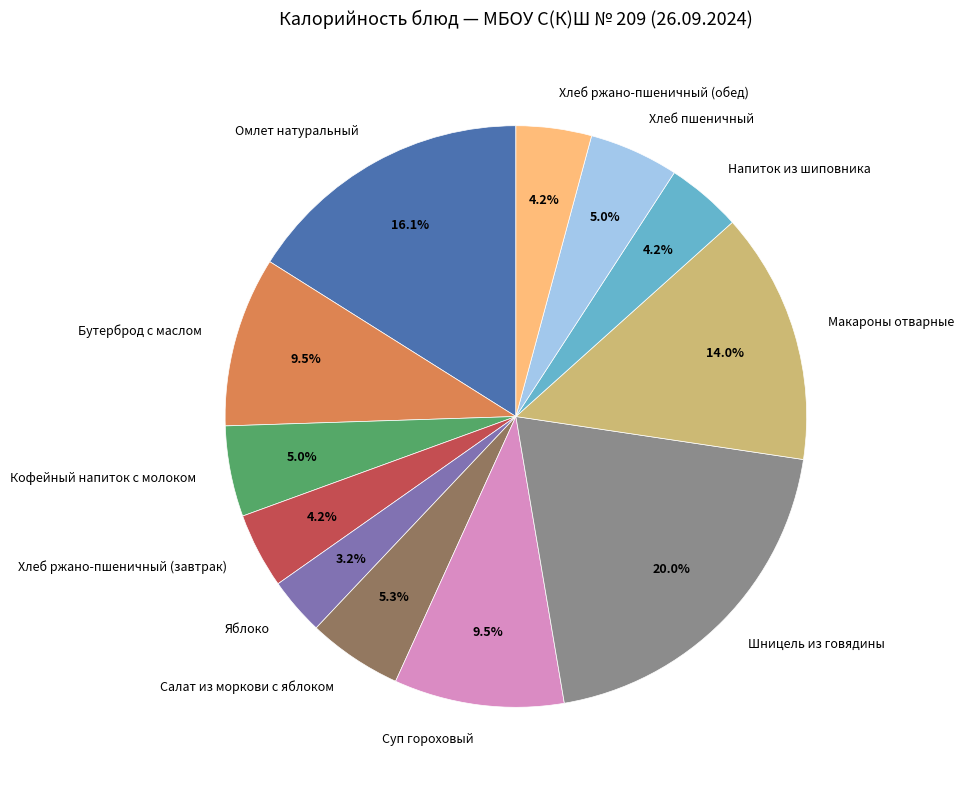

To the nearest percent, what portion does Салат из моркови с яблоком represent?

5%